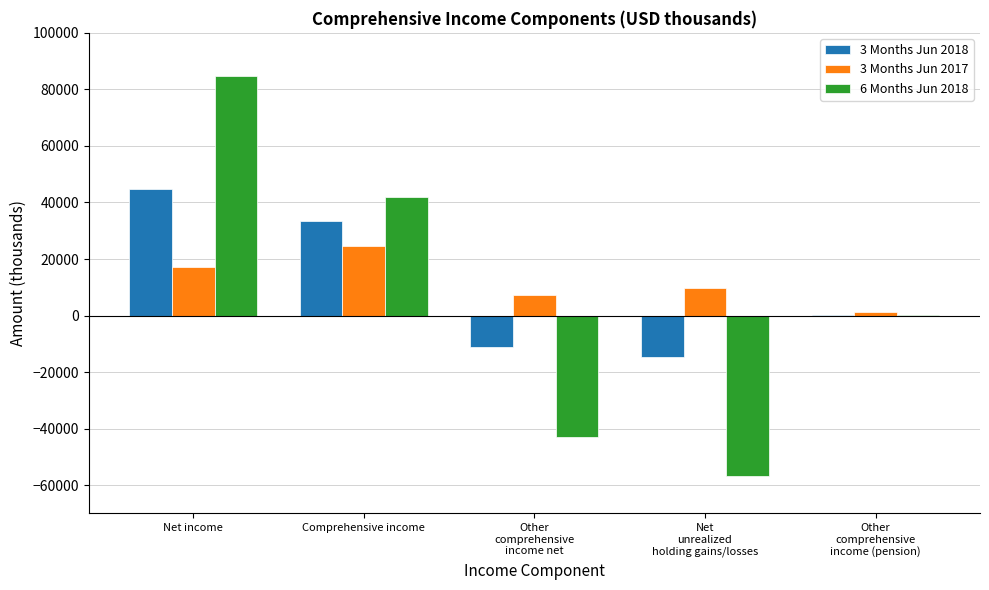

The 3 Months Jun 2018 series shows -19952 at Net
unrealized
holding gains/losses. True or false?

False